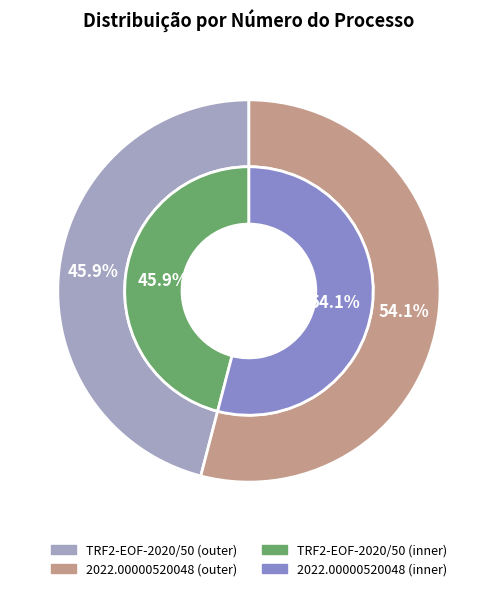

Which slice is the largest?

2022.00000520048